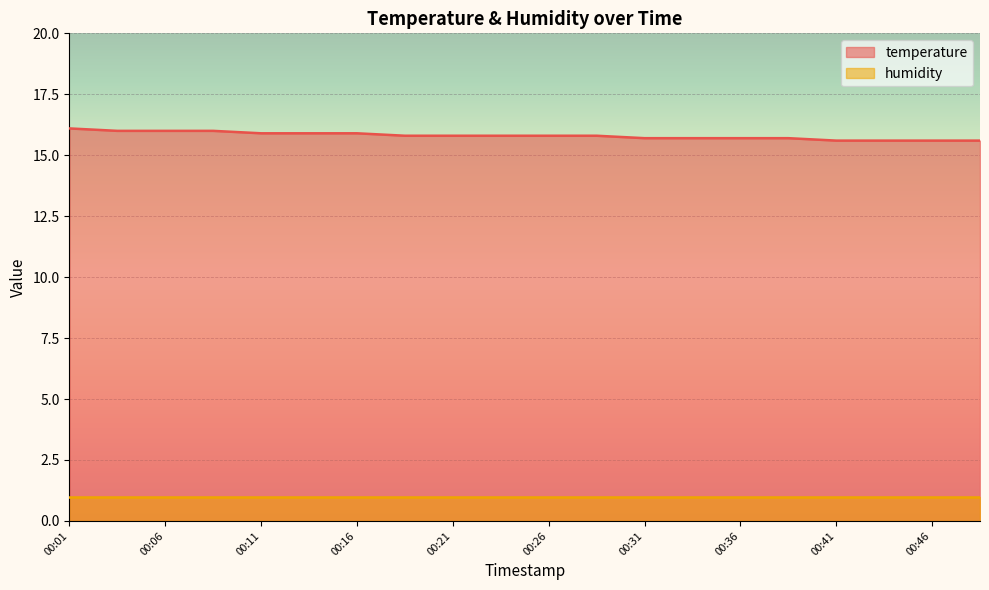

Reading left to right, what are all the values shown in this chart?

16.1	16.0	16.0	16.0	15.9	15.9	15.9	15.8	15.8	15.8	15.8	15.8	15.7	15.7	15.7	15.7	15.6	15.6	15.6	15.6